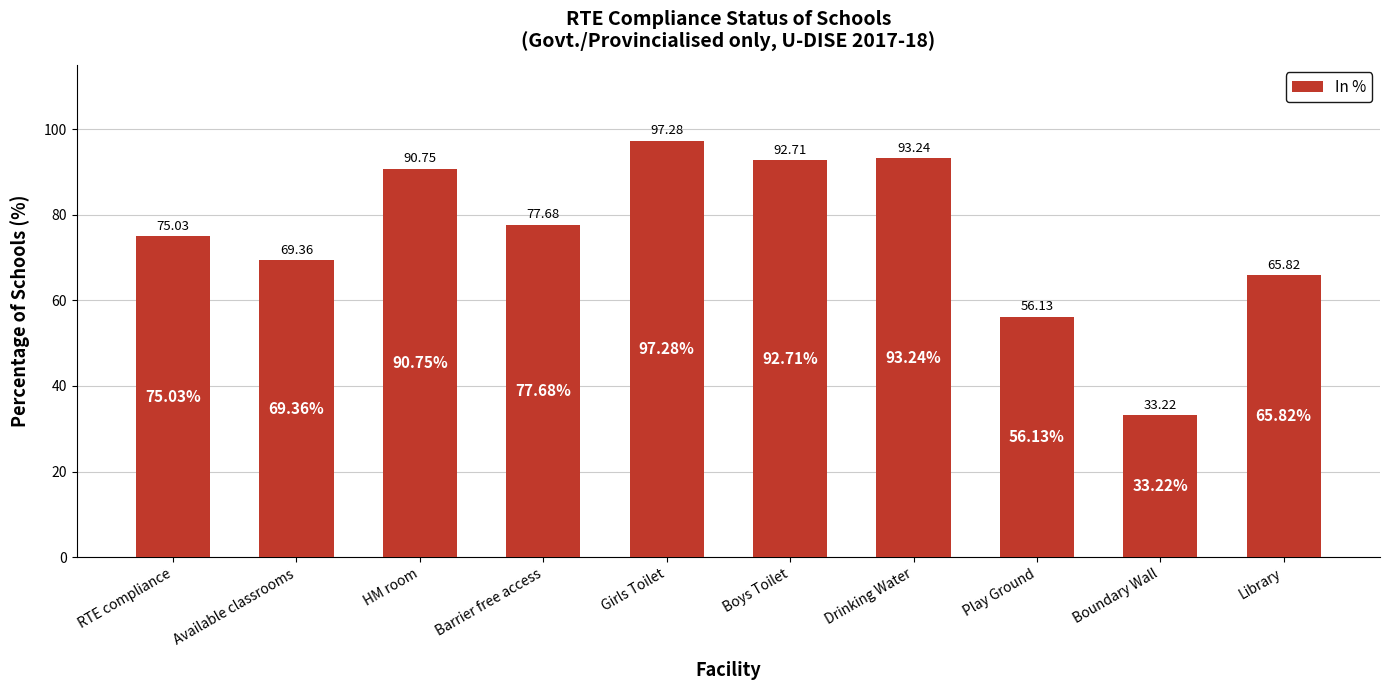

True or false: the data shows 100.9 at Library.

False